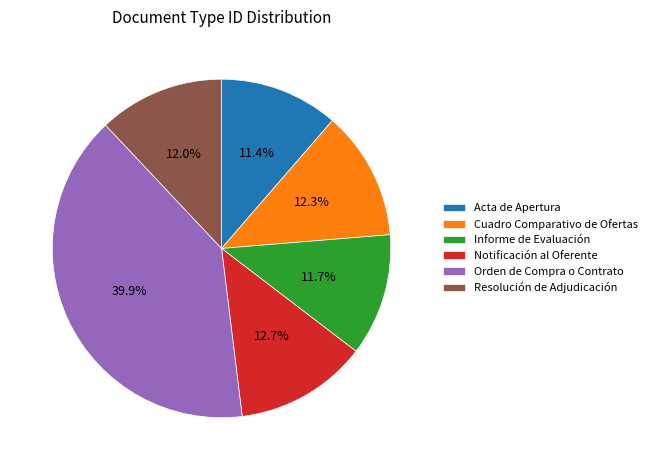

How many segments does this pie chart have?

6